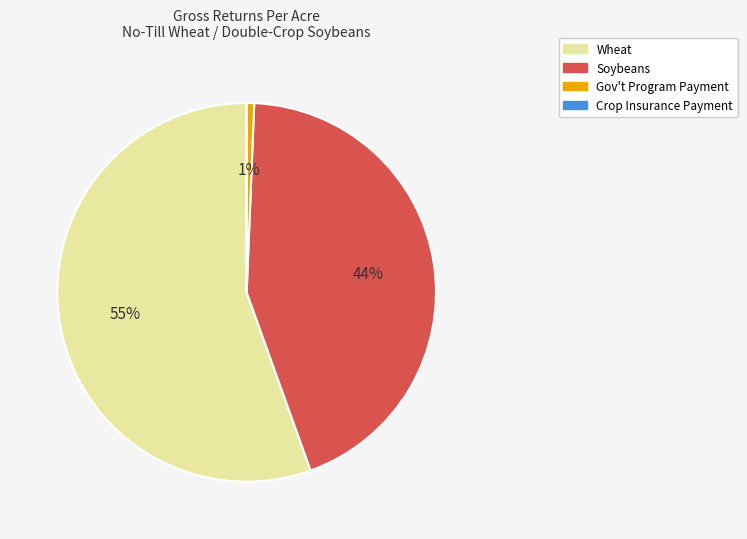

To the nearest percent, what is the difference between the Soybeans and Gov't Program Payment slice percentages?

43%